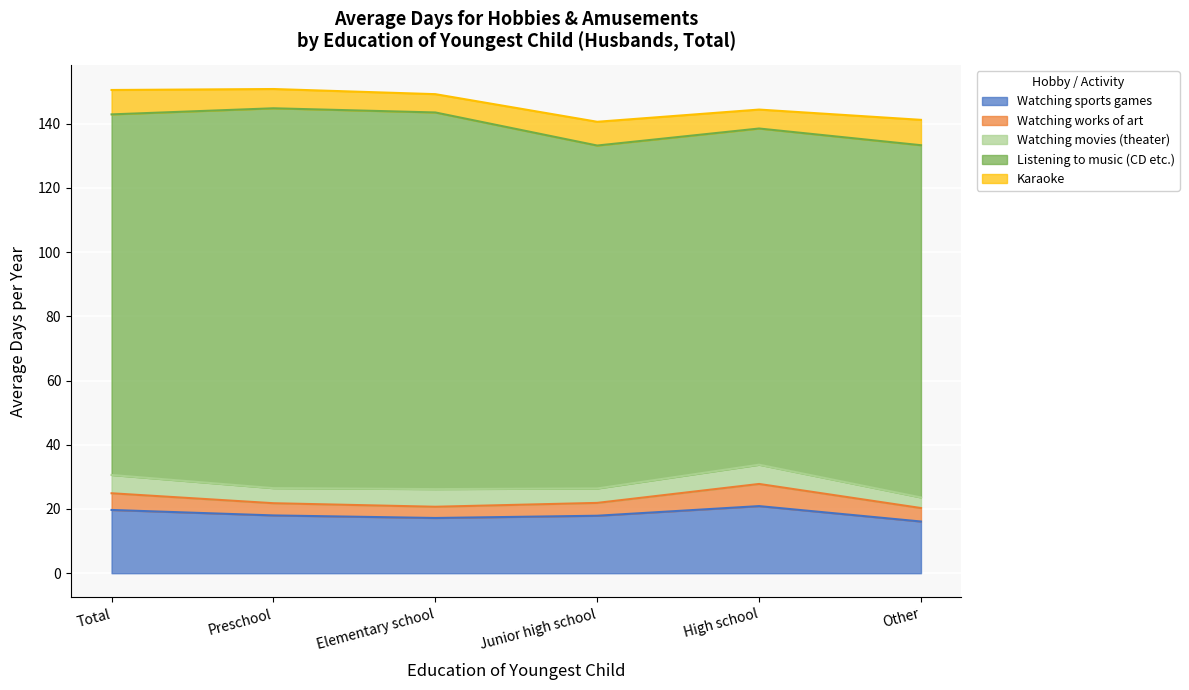

What is the difference between the Watching sports games values at Elementary school and Preschool?

0.8